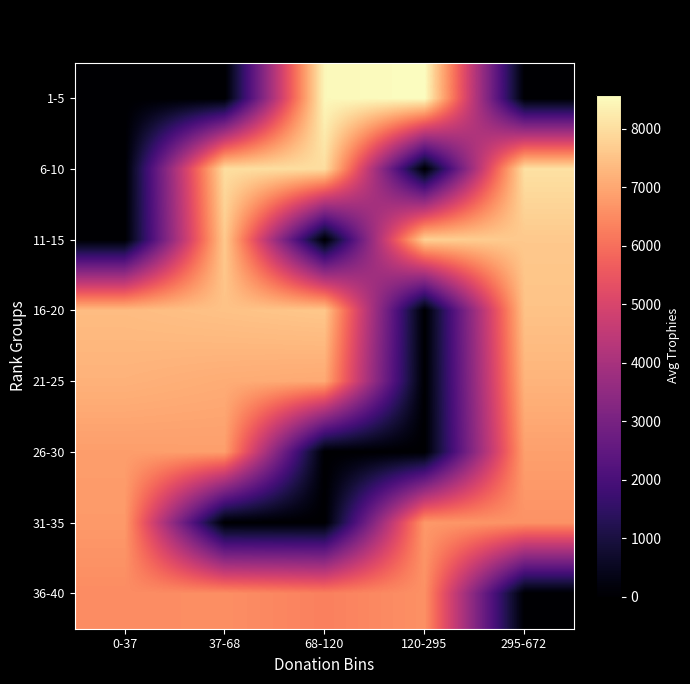

Reading left to right, what are all the values shown in this chart?

1-5: 0-37=0.0	37-68=0.0	68-120=8476.0	120-295=8579.3	295-672=0.0
6-10: 0-37=0.0	37-68=8000.0	68-120=7992.7	120-295=0.0	295-672=8059.0
11-15: 0-37=0.0	37-68=7628.0	68-120=0.0	120-295=7746.3	295-672=7612.0
16-20: 0-37=7384.0	37-68=7484.0	68-120=7577.0	120-295=0.0	295-672=7500.0
21-25: 0-37=7197.0	37-68=7093.0	68-120=7034.0	120-295=0.0	295-672=7230.0
26-30: 0-37=6828.0	37-68=6847.0	68-120=0.0	120-295=0.0	295-672=6867.7
31-35: 0-37=6761.7	37-68=0.0	68-120=0.0	120-295=6739.0	295-672=6625.0
36-40: 0-37=6508.5	37-68=6556.0	68-120=6307.0	120-295=6592.0	295-672=0.0